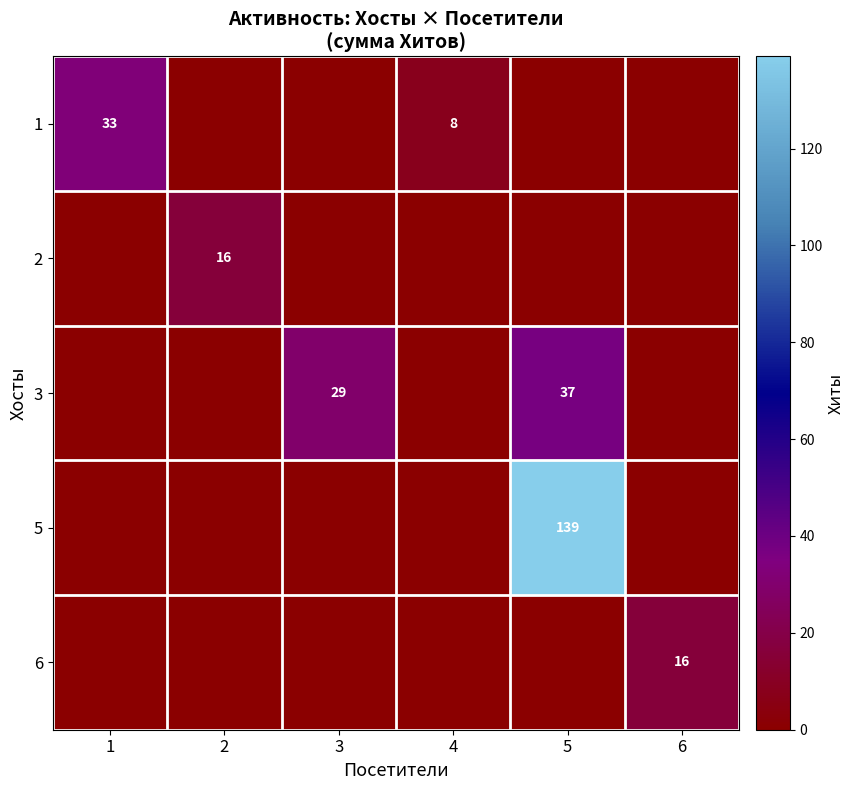

At how many categories does at least one series exceed 135?

1